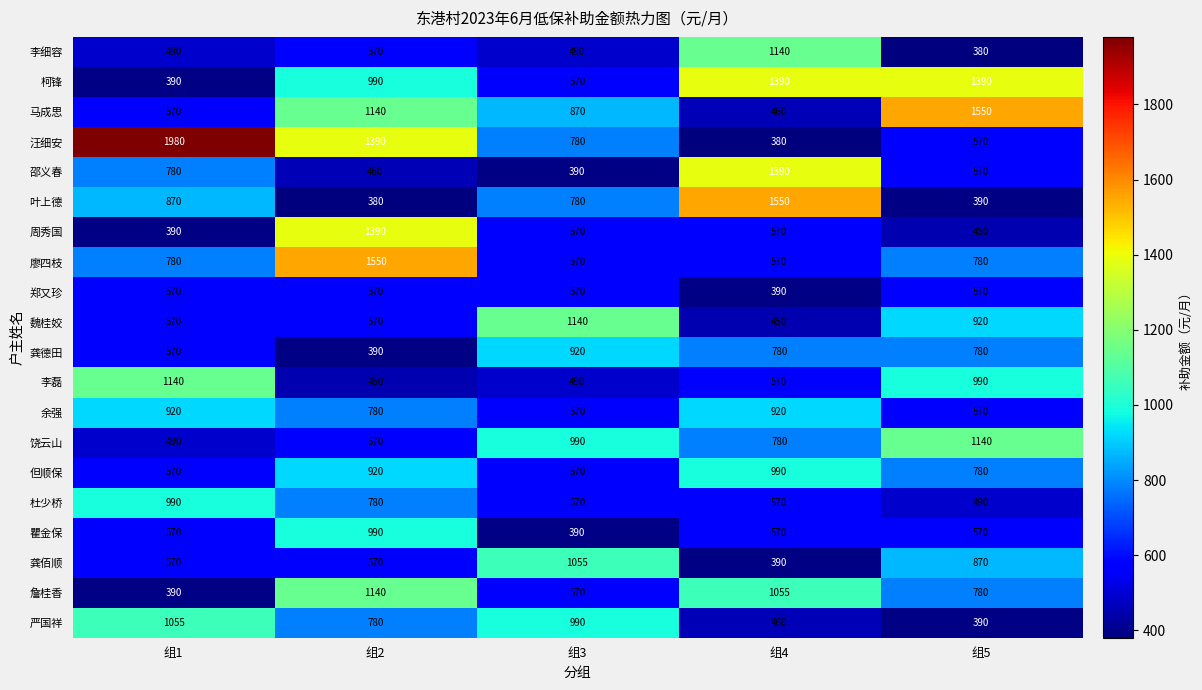

What is the difference between the maximum and minimum values in the 饶云山 series?

650